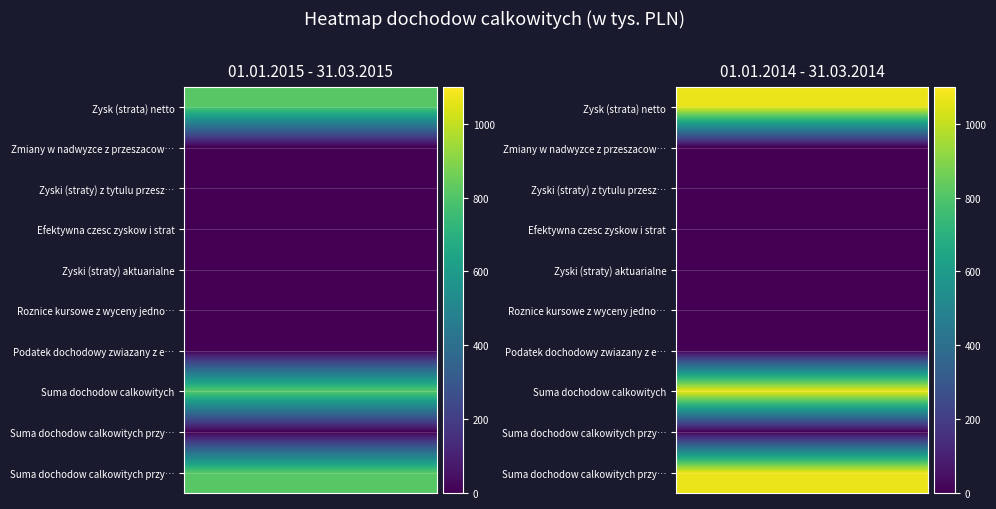

Rank the categories by Zyski (straty) z tytulu przeszacowania value from highest to lowest.

0, 1